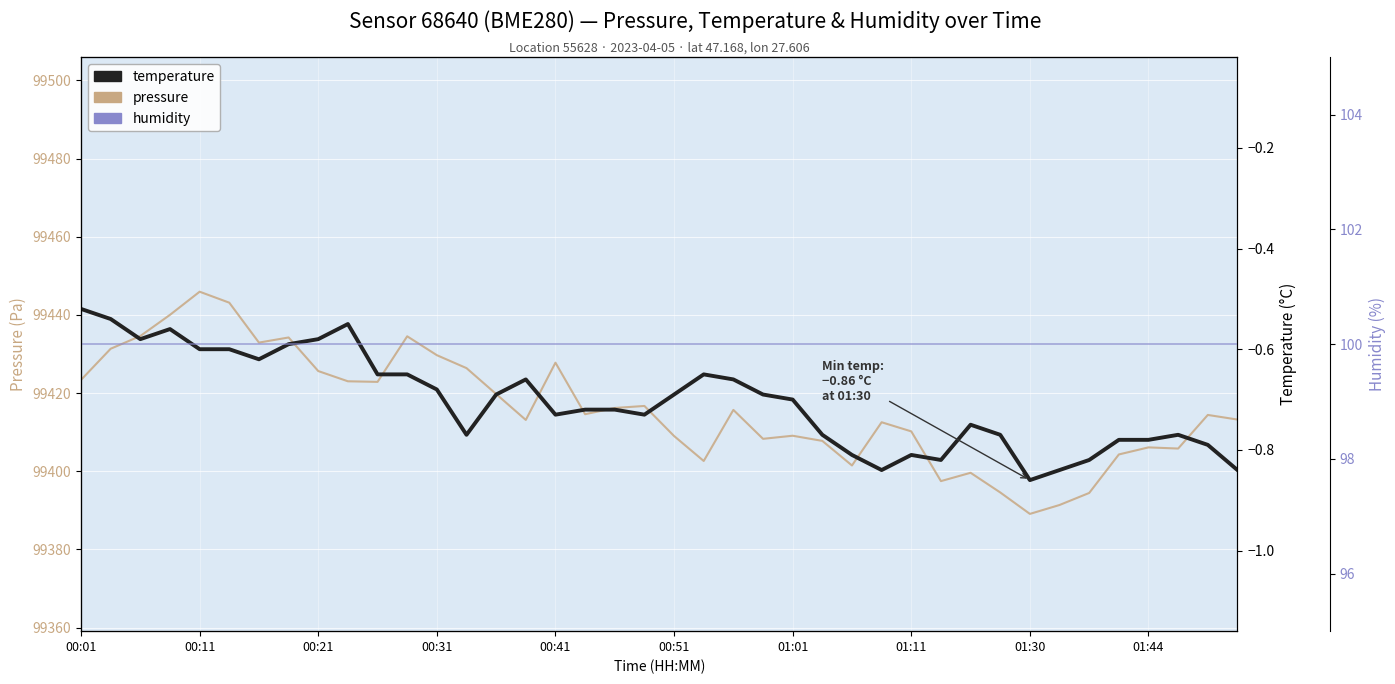

True or false: humidity and pressure intersect in this chart.

False